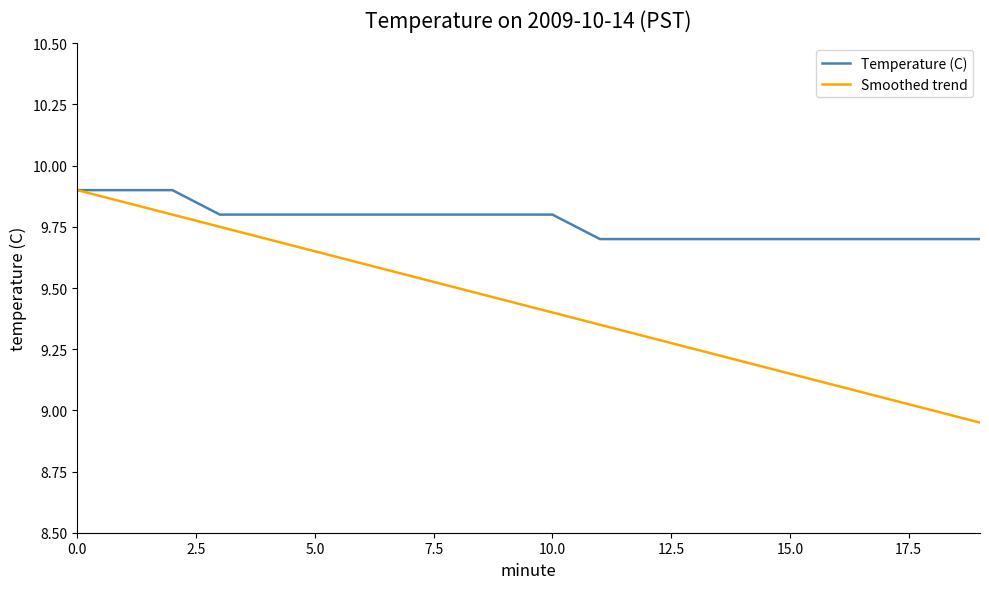

List the series in order of their overall mean, highest first.

Temperature (C), Smoothed trend